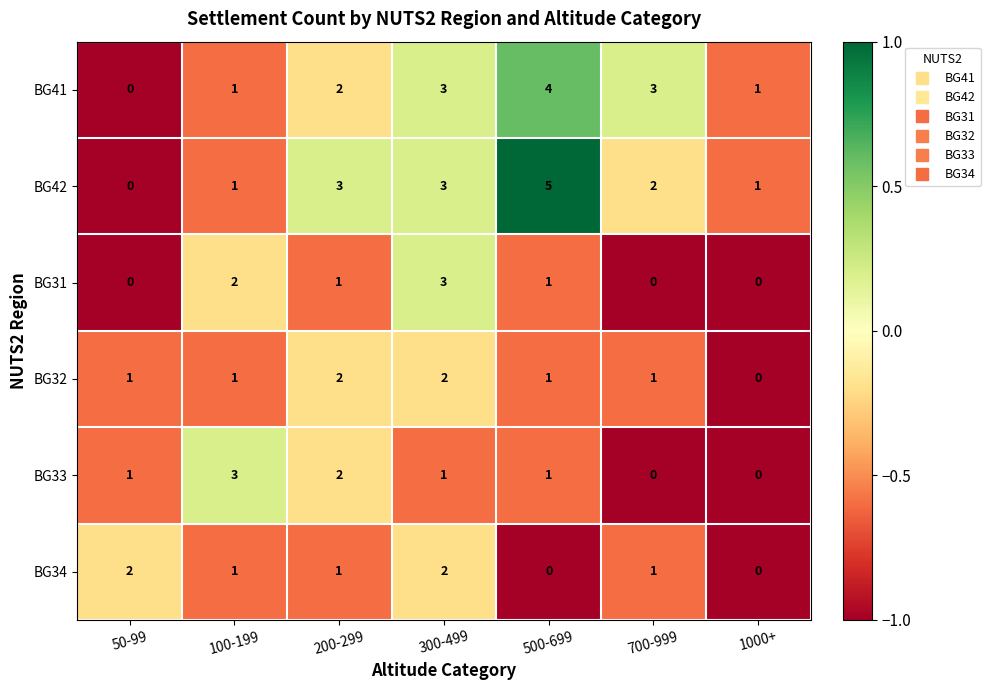

At which label does BG32 reach its minimum?

1000+